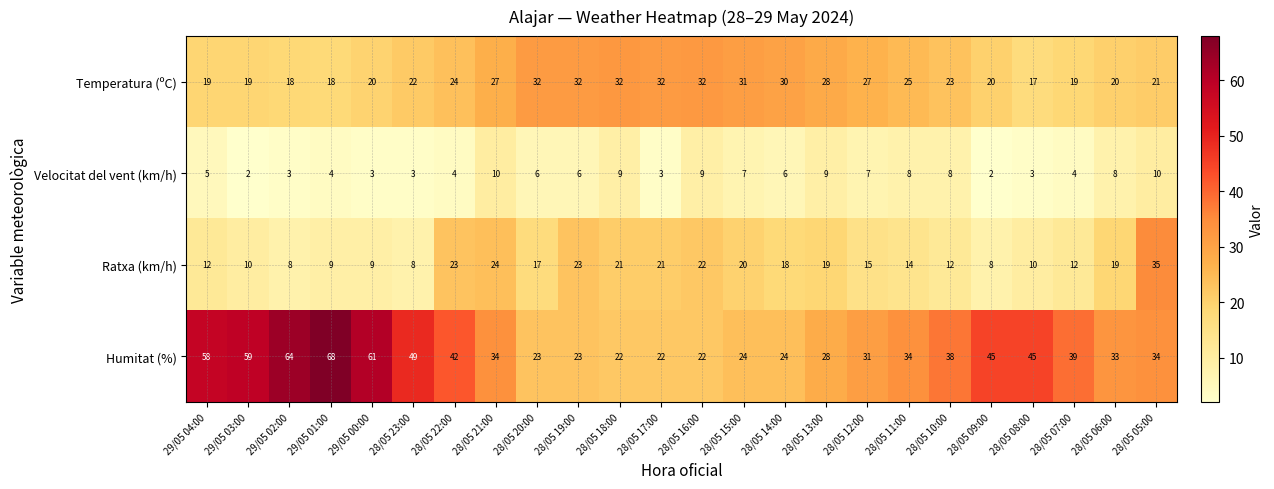

What is the difference between the maximum and minimum values in the Velocitat del vent (km/h) series?

8